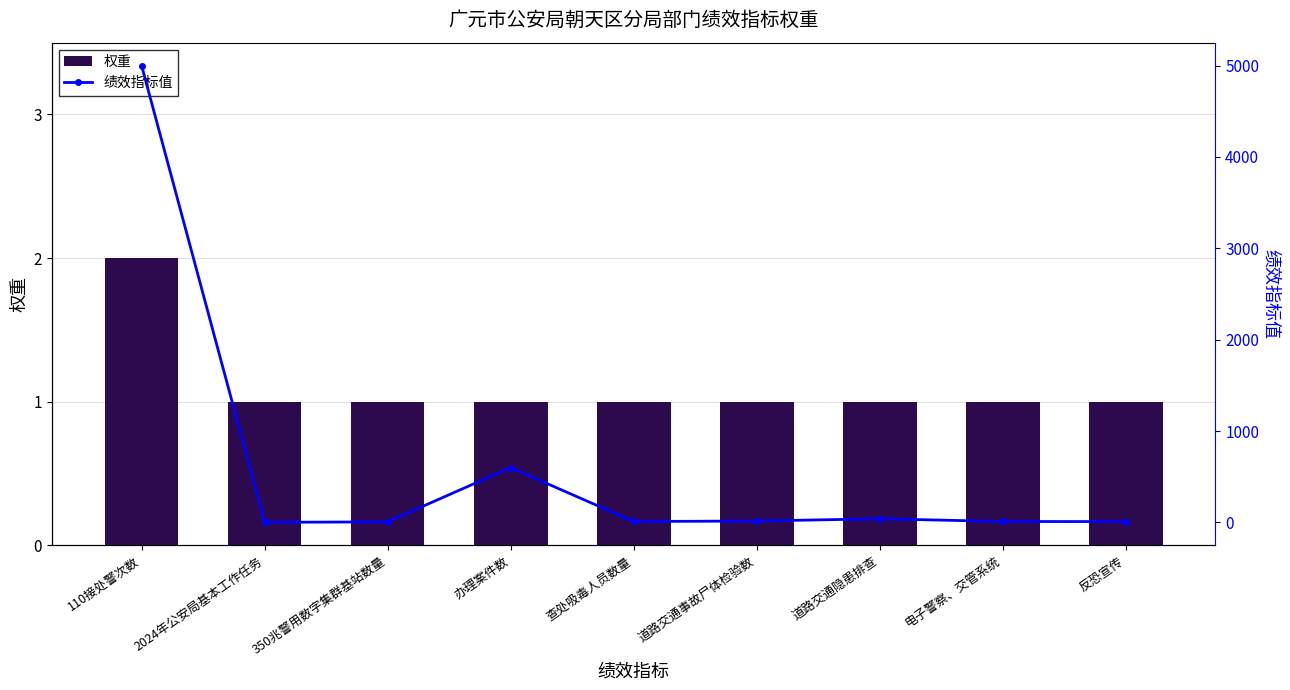

Rank the categories by 绩效指标值 value from highest to lowest.

110接处警次数, 办理案件数, 道路交通隐患排查, 道路交通事故尸体检验数, 查处吸毒人员数量, 电子警察、交管系统, 反恐宣传, 350兆警用数字集群基站数量, 2024年公安局基本工作任务